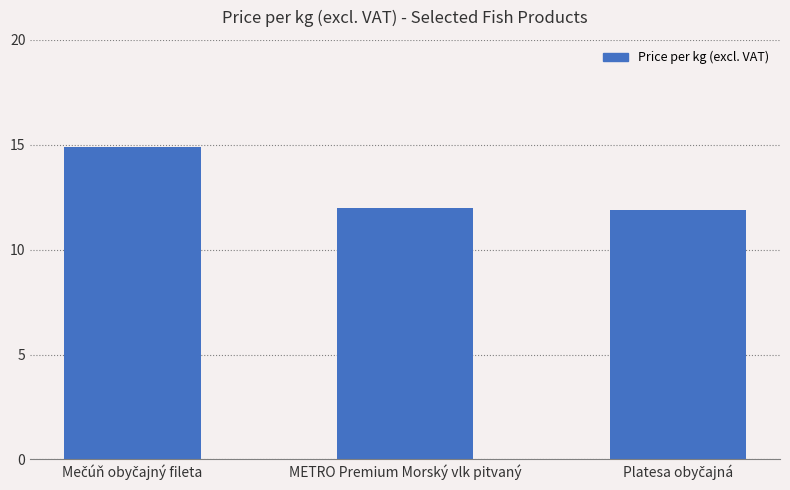

What is the value of the 1st bar from the left?

14.9